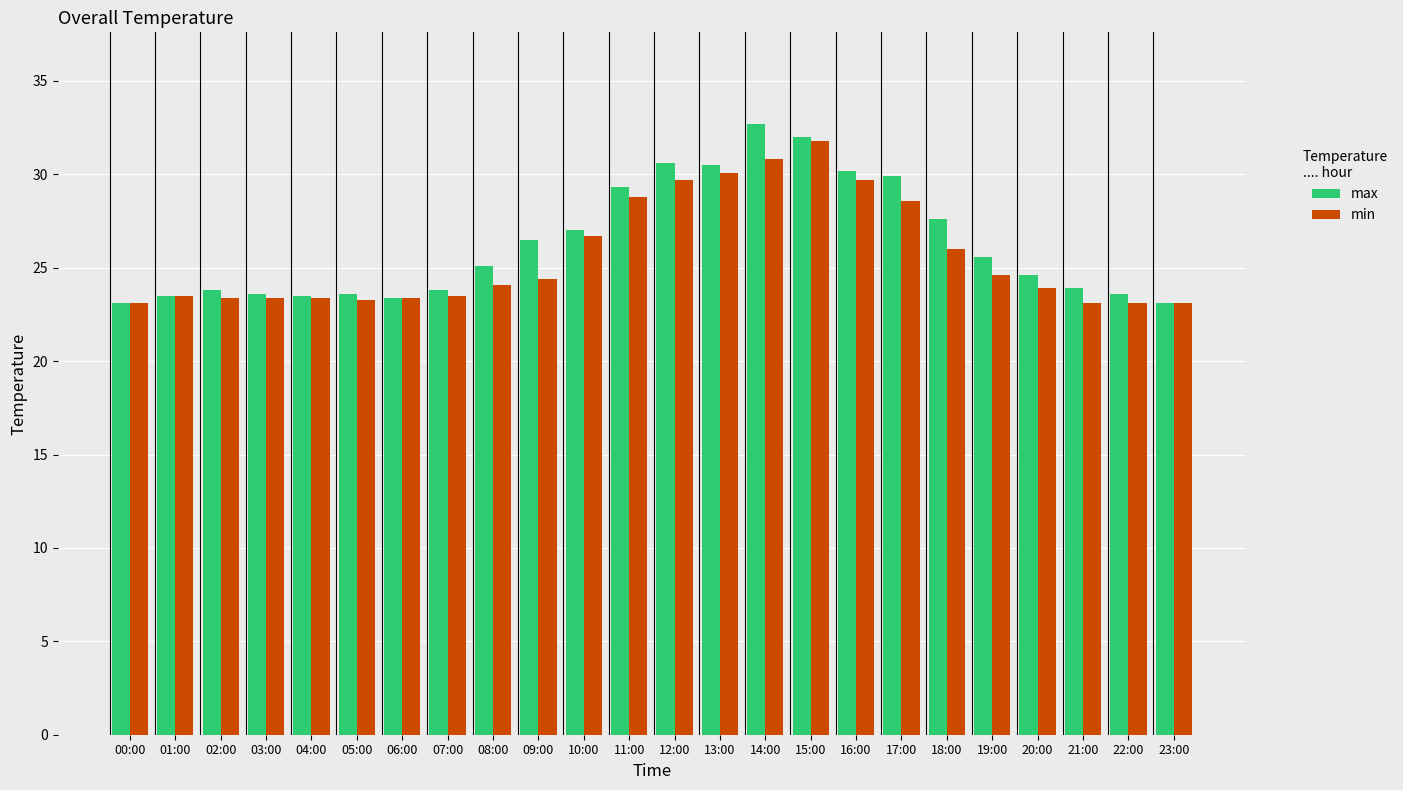

At which label does max first exceed 25?

08:00